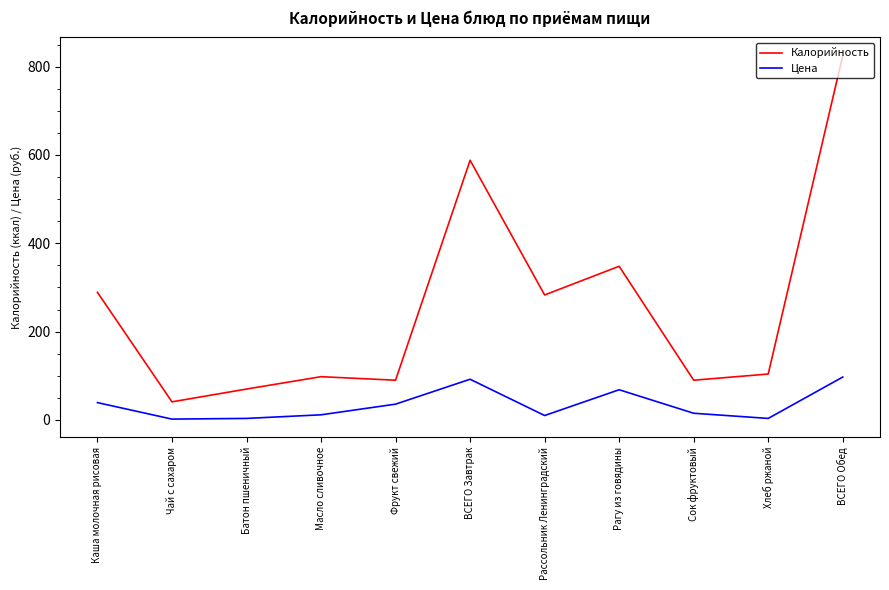

Where is Цена nearest to the value 49?

Каша молочная рисовая